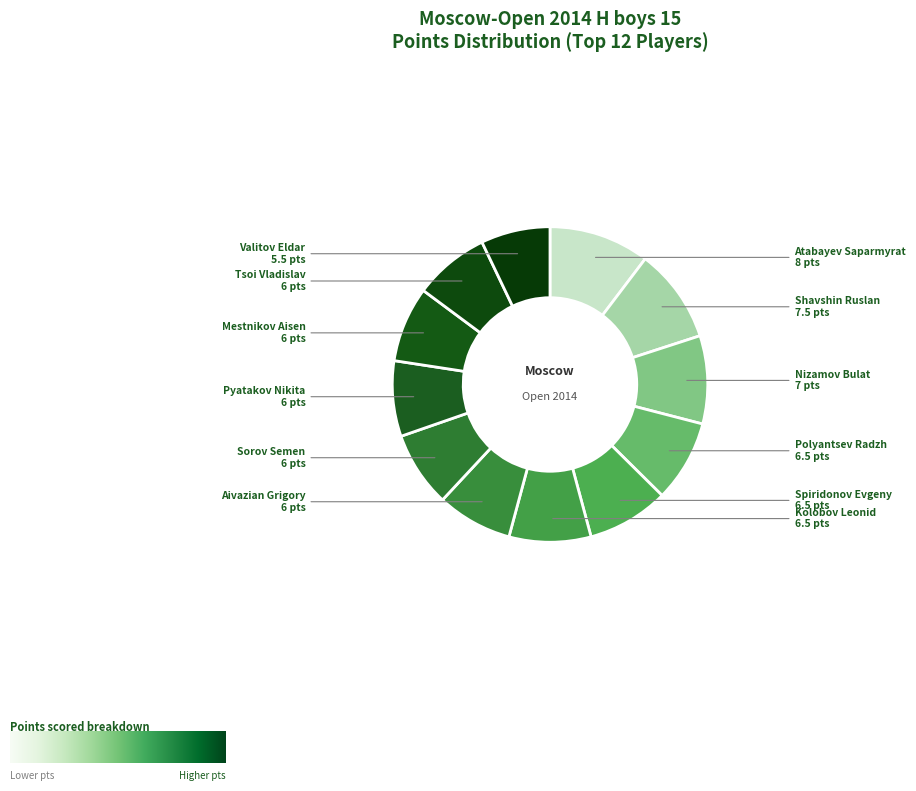

Is there a majority slice in this chart?

No